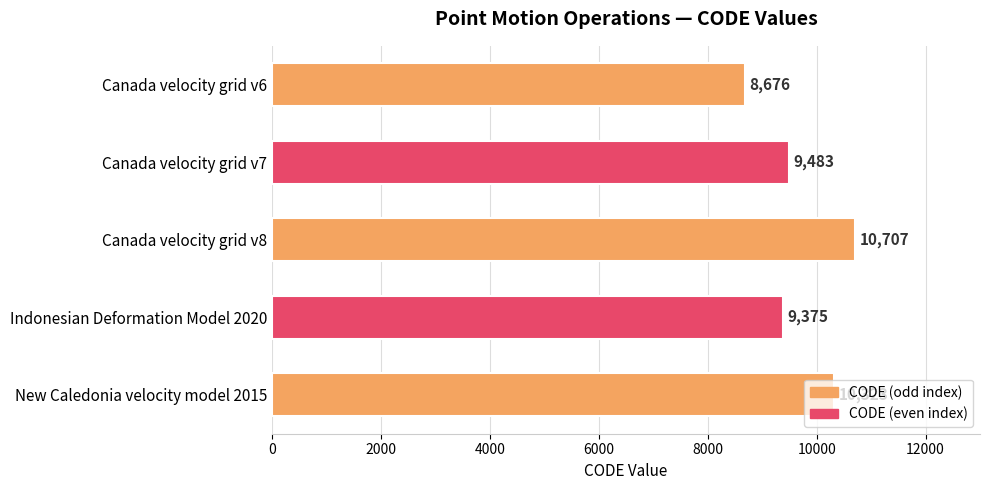

The chart shows a value of 9375 at Indonesian Deformation Model 2020. True or false?

True